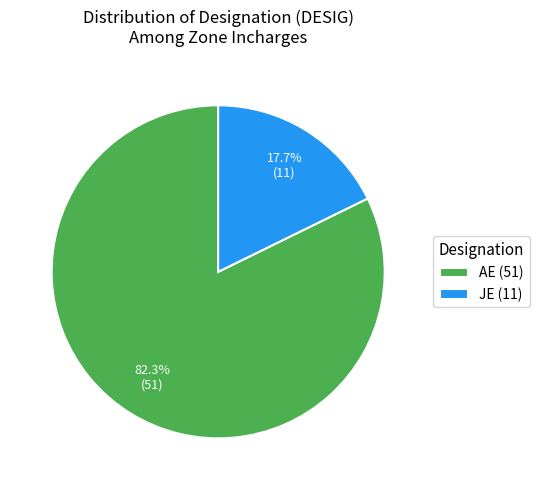

How much of the chart is everything except AE?

17.7%